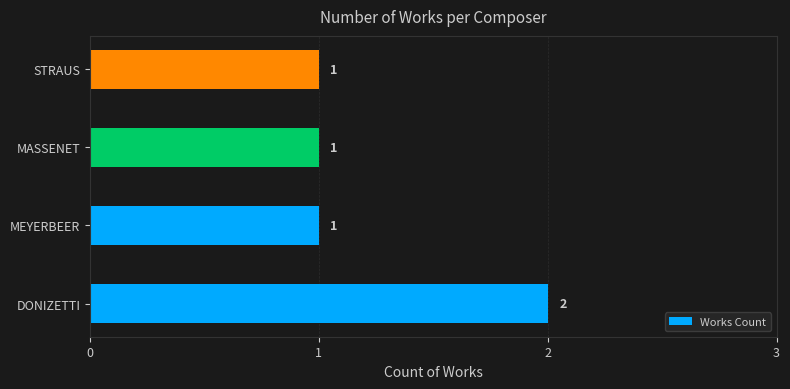

Is it true that the value at MASSENET is 1?

True